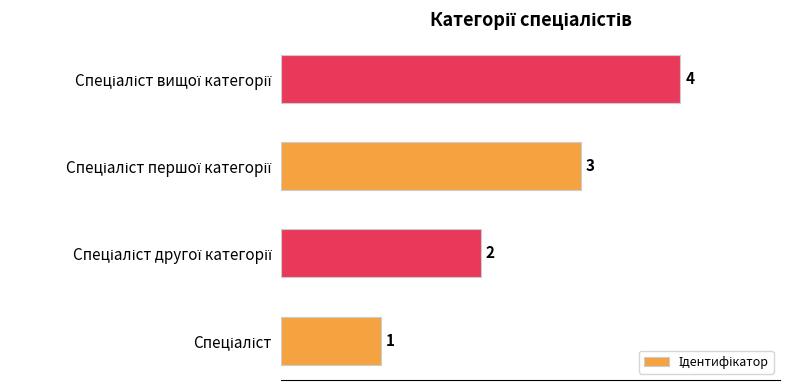

What is the sum of all values?

10